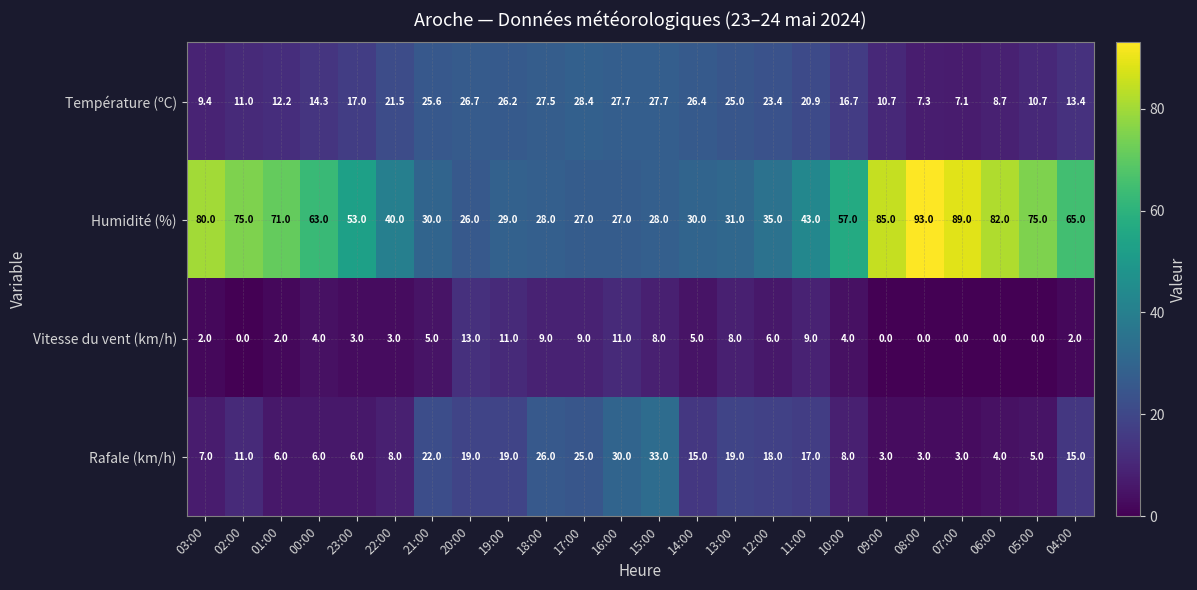

Where is Température (ºC) nearest to the value 17?

23:00